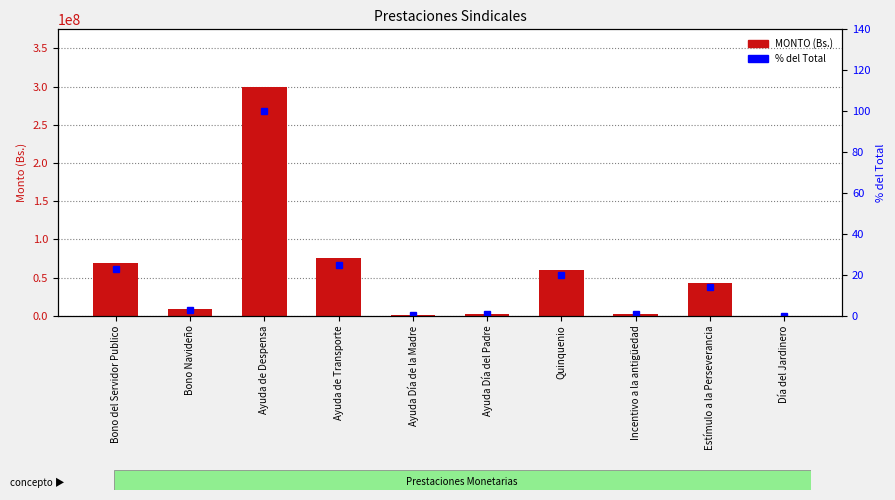

Read the MONTO value at Ayuda de Transporte.

75000000.0